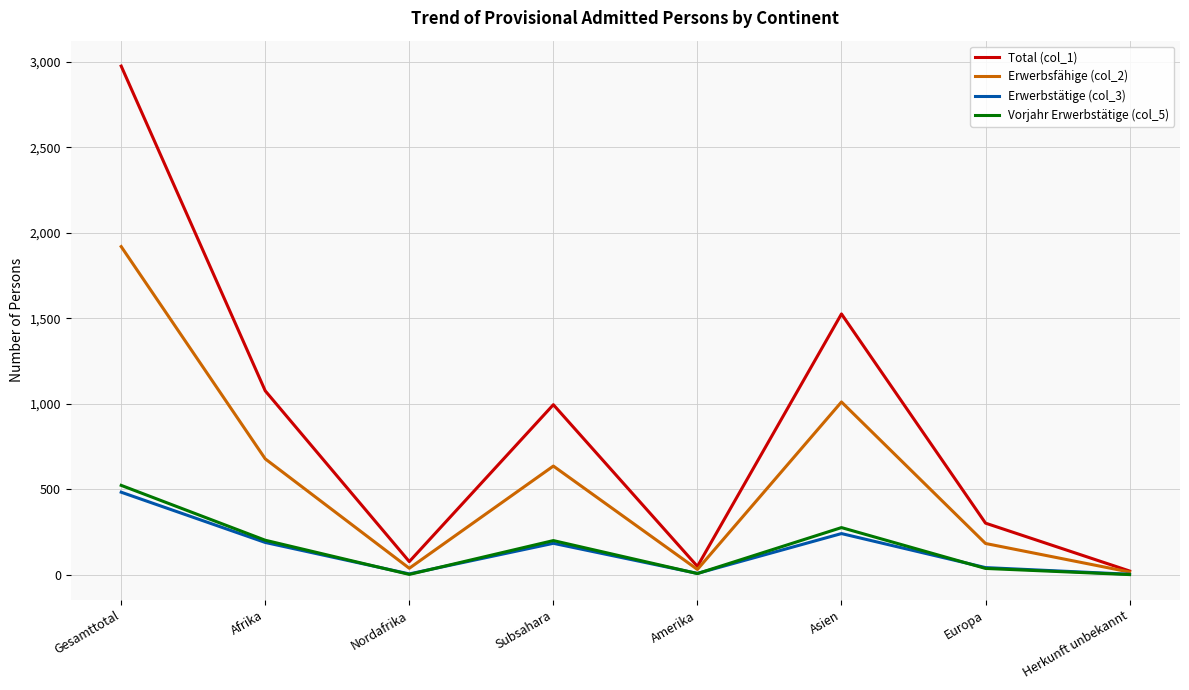

The value of Total (col_1) at Afrika is 1820. True or false?

False